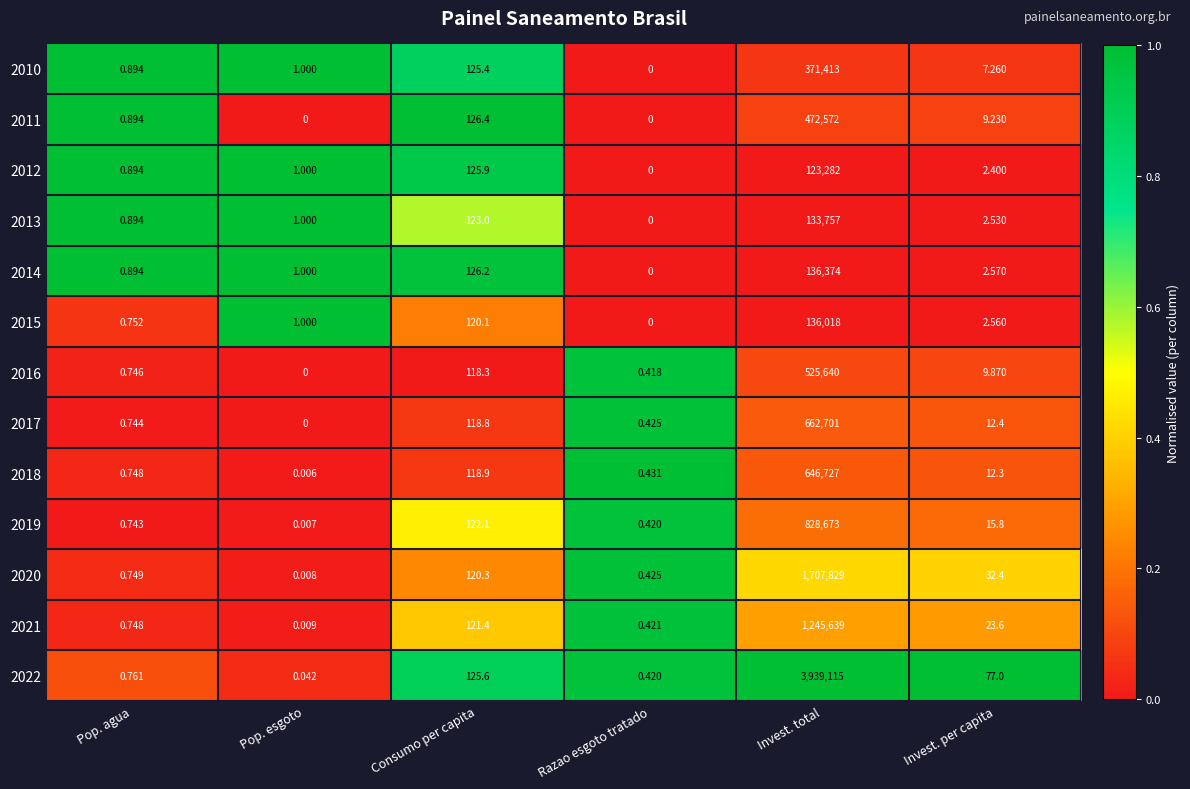

At which category is the sum across all series the highest?

Invest. total